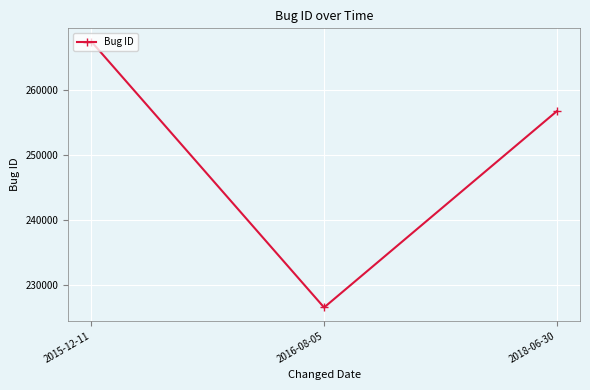

Does the chart display data point markers on the line(s)?

Yes